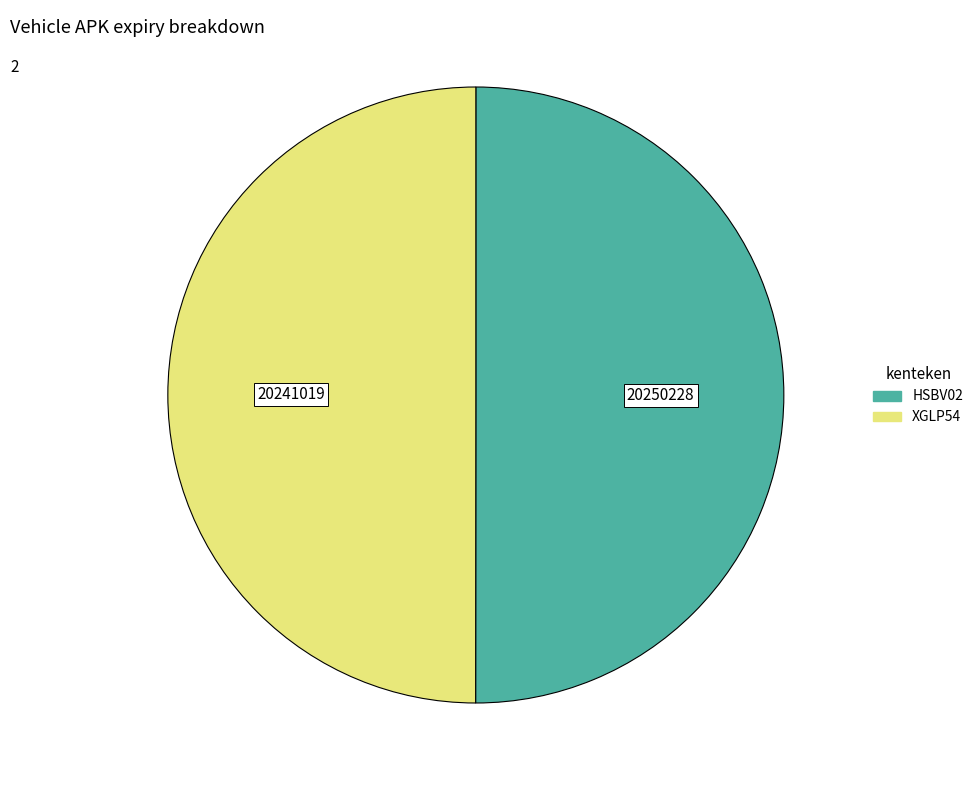

Count the number of slices in the pie.

2